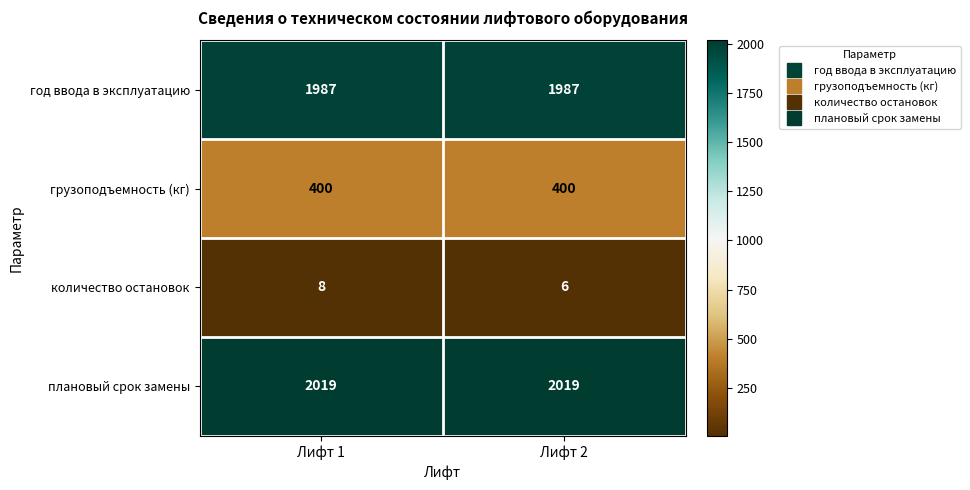

Which series changed the most between Лифт 1 and Лифт 2?

количество остановок